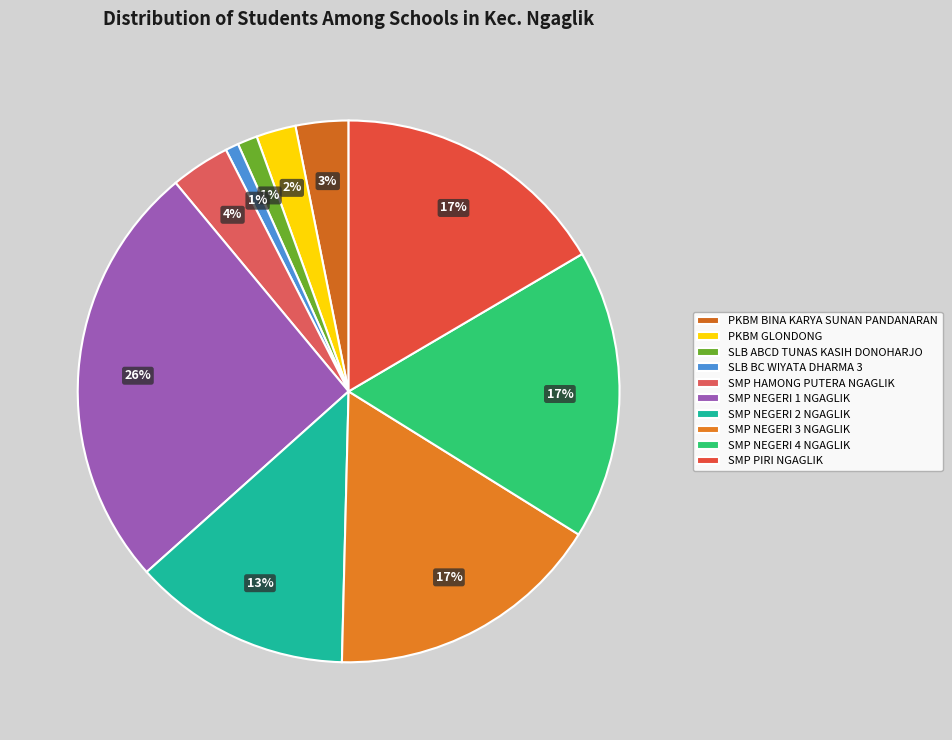

Which slice is the largest?

SMP NEGERI 1 NGAGLIK